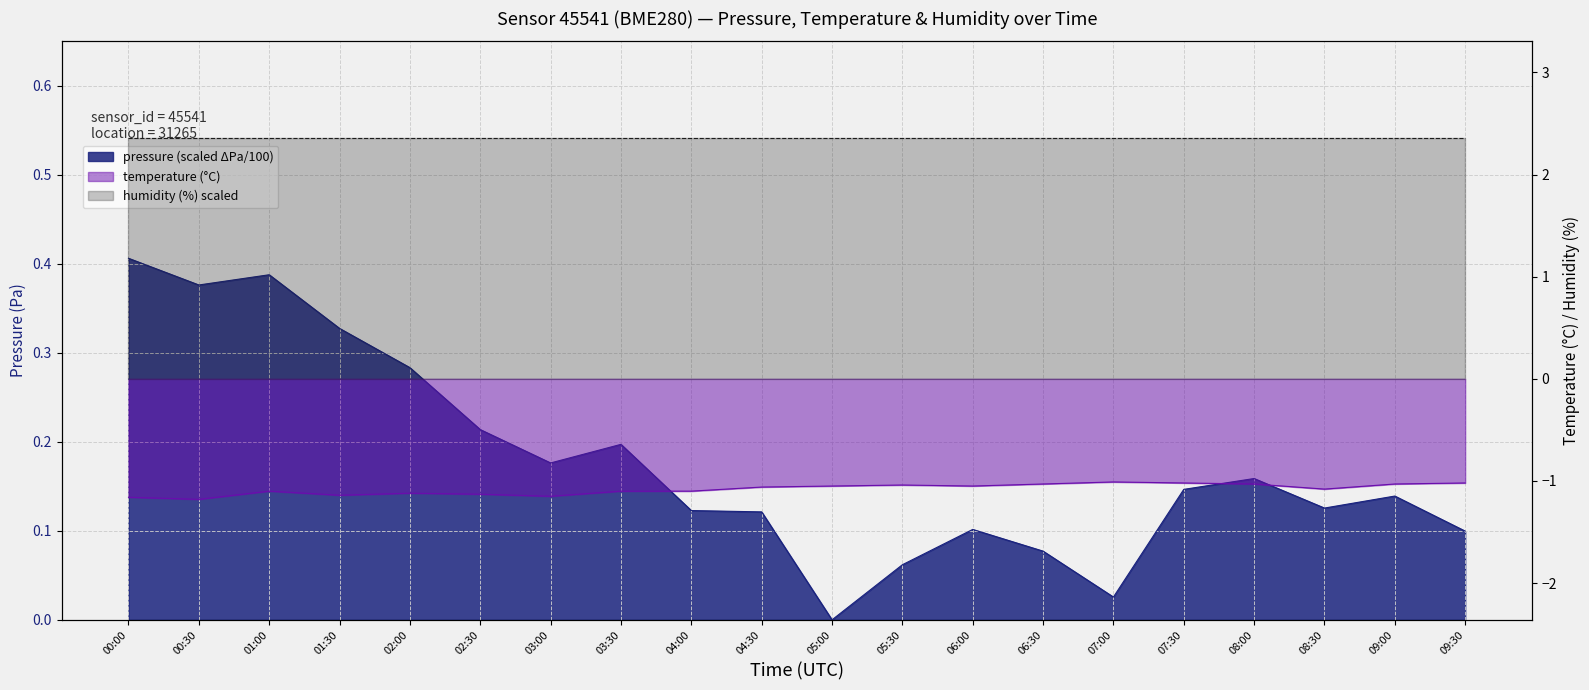

True or false: temperature has a value of -1.1 at 02:30.

True